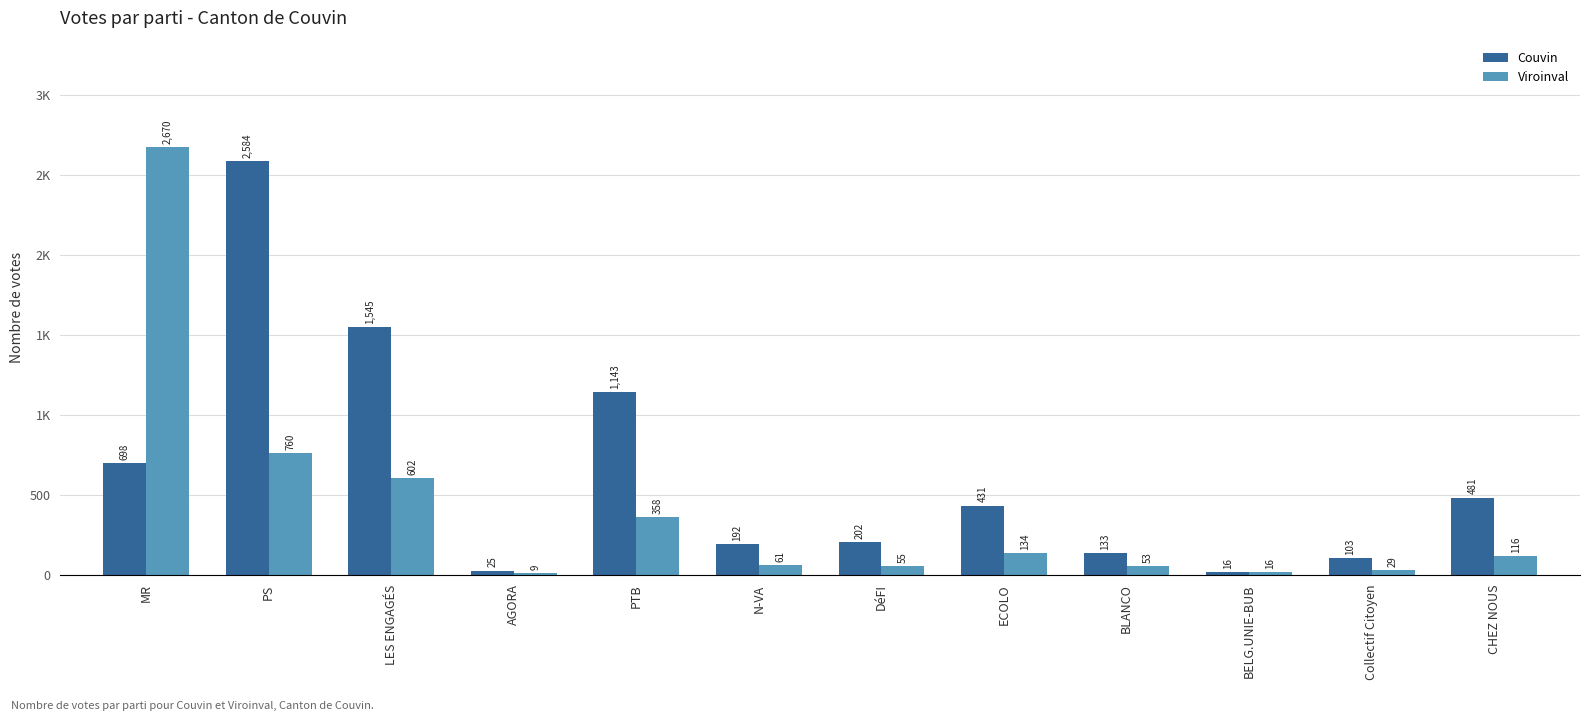

What are all the series names shown in the legend?

Couvin, Viroinval